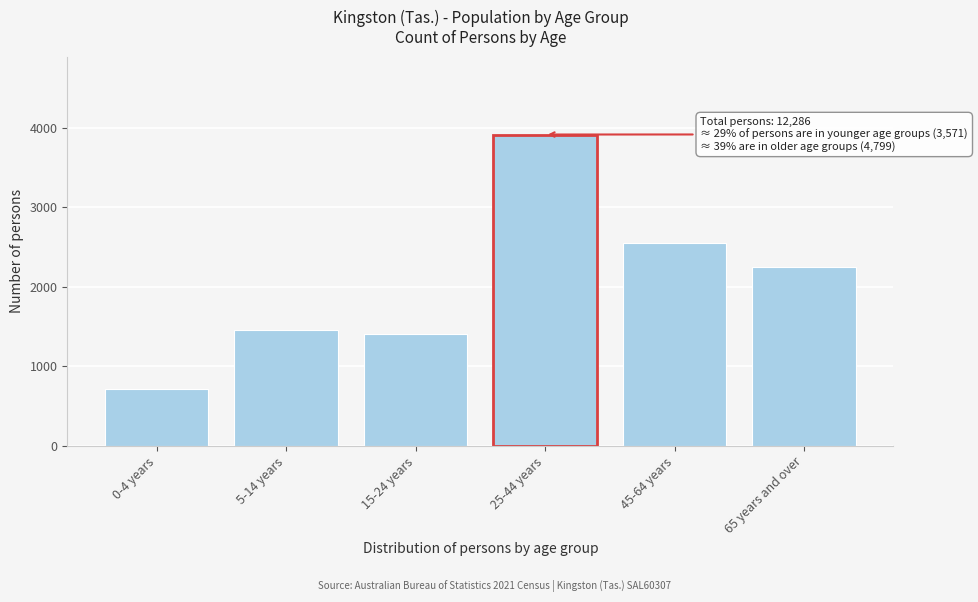

Reading left to right, list all the values displayed in this chart.

716	1455	1400	3916	2546	2253